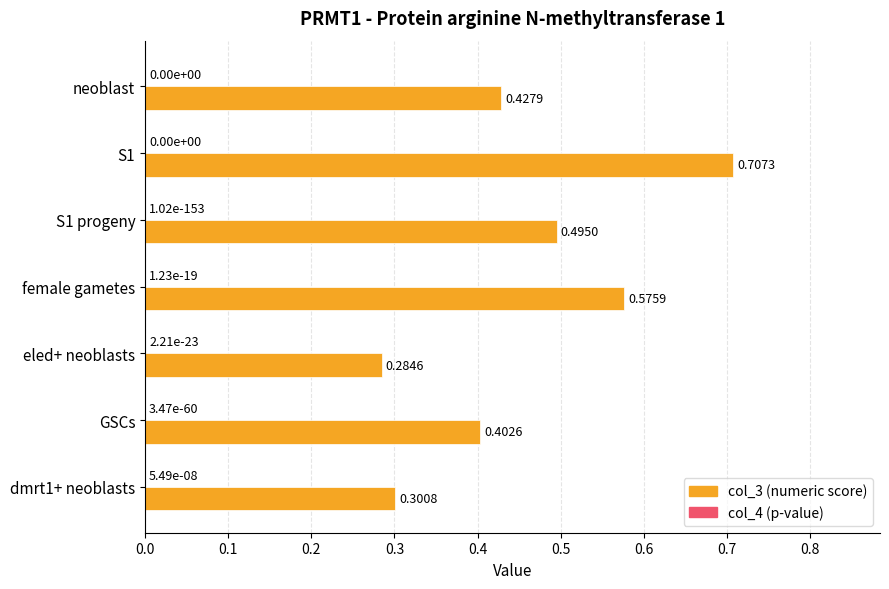

At which category is the sum across all series the highest?

S1